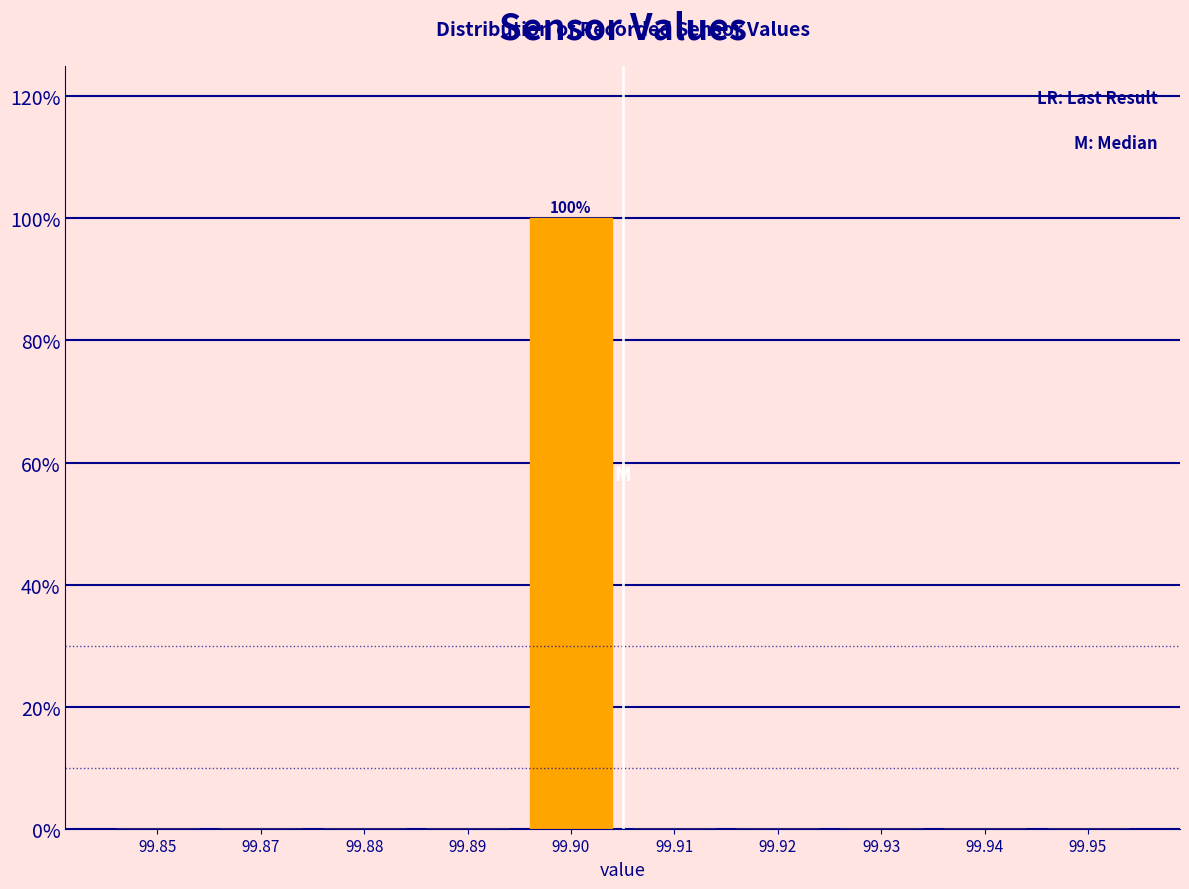

Reading left to right, extract all data points from this chart.

99.85=0	99.87=0	99.88=0	99.89=0	99.90=100	99.91=0	99.92=0	99.93=0	99.94=0	99.95=0